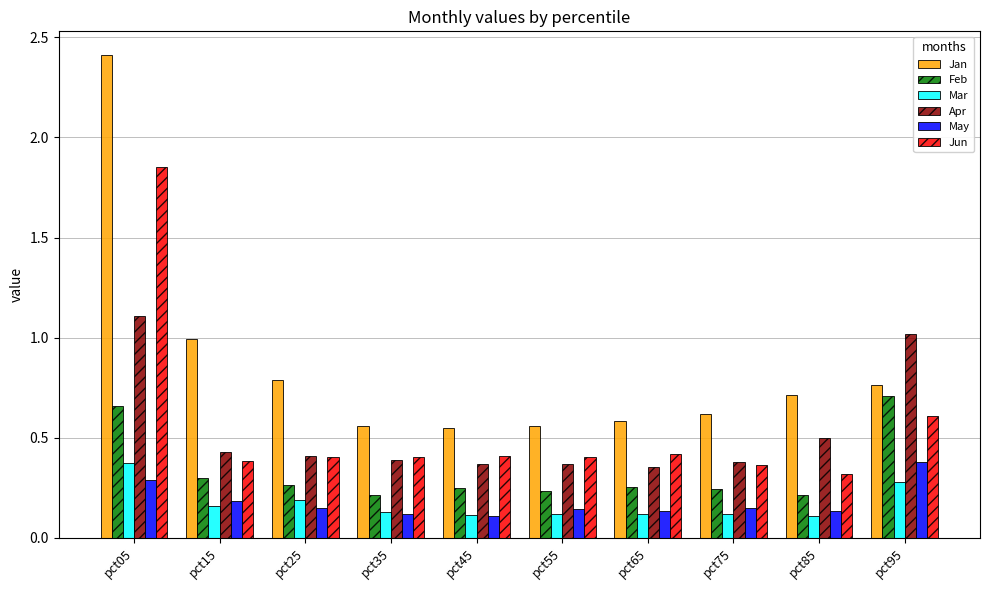

What is the total value across all series at pct05?

6.7